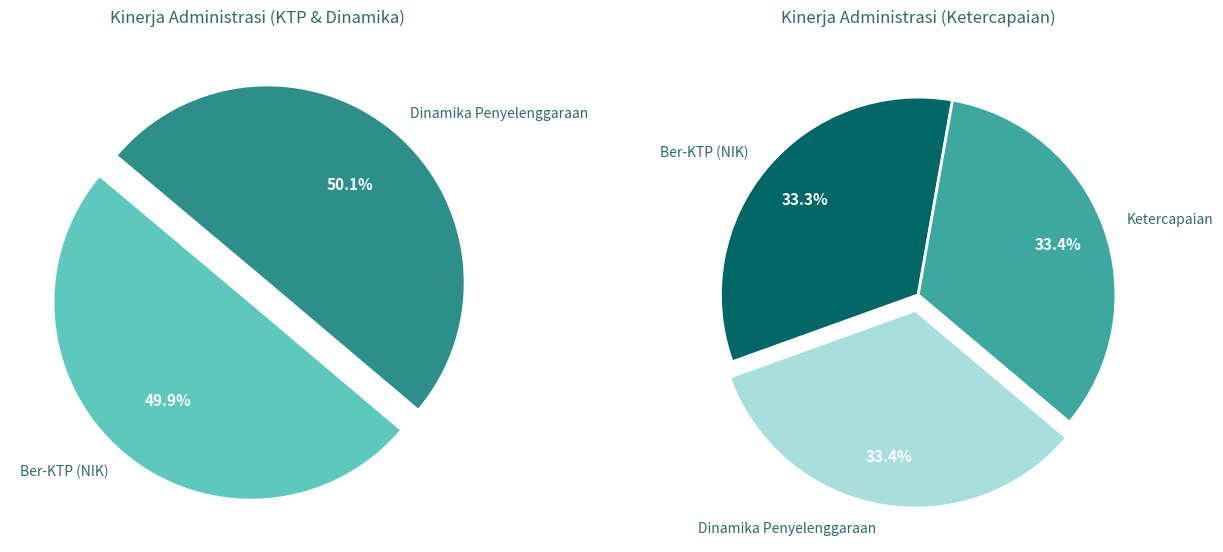

Is Persentase rata-rata hasil ketercapaian the majority of the pie?

No